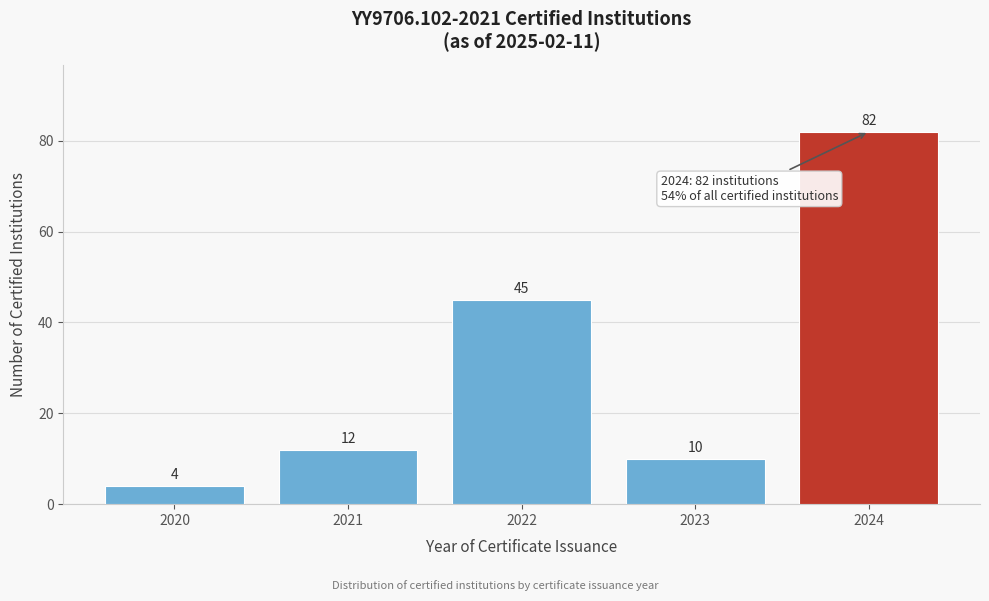

Reading right to left, what are all the values shown in this chart?

82	10	45	12	4